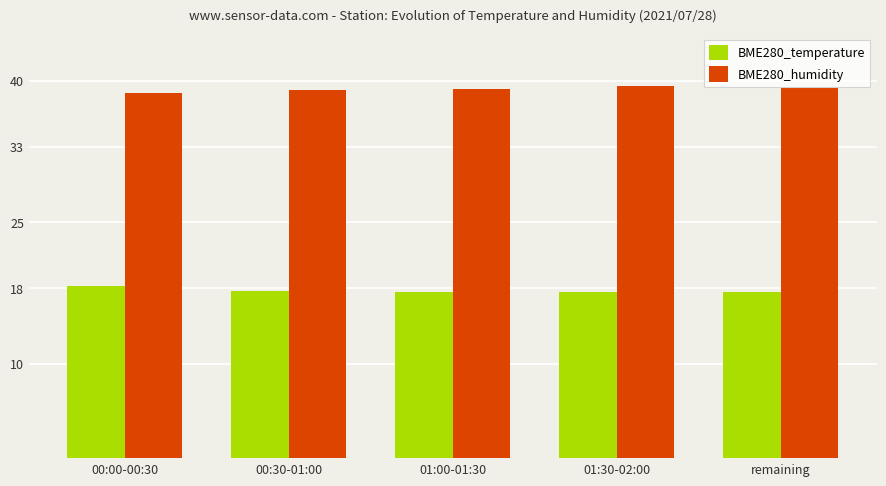

What value does the BME280_temperature series have at 00:00-00:30?

18.2